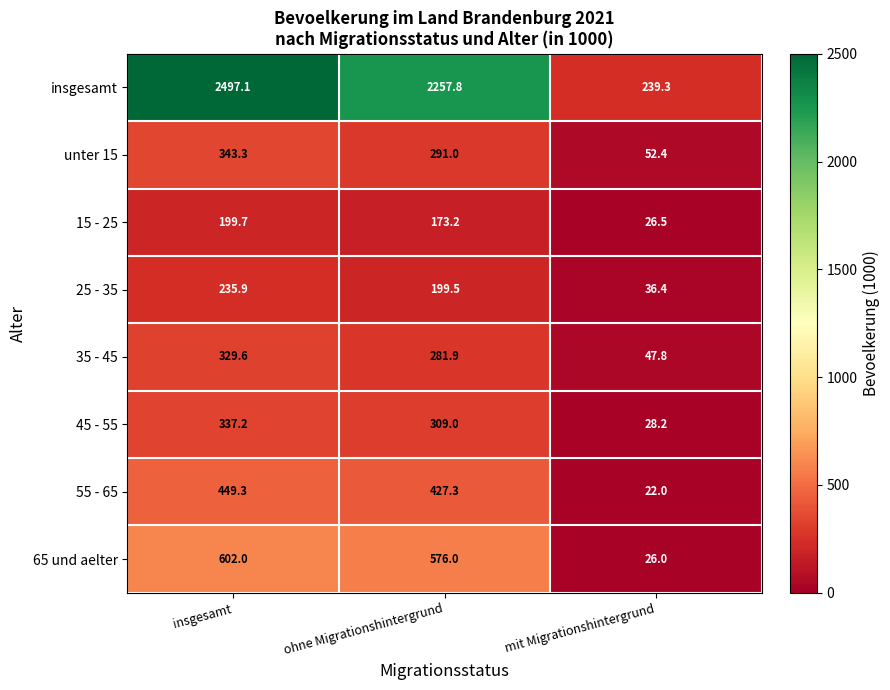

Where does the insgesamt series first go above 2257?

insgesamt